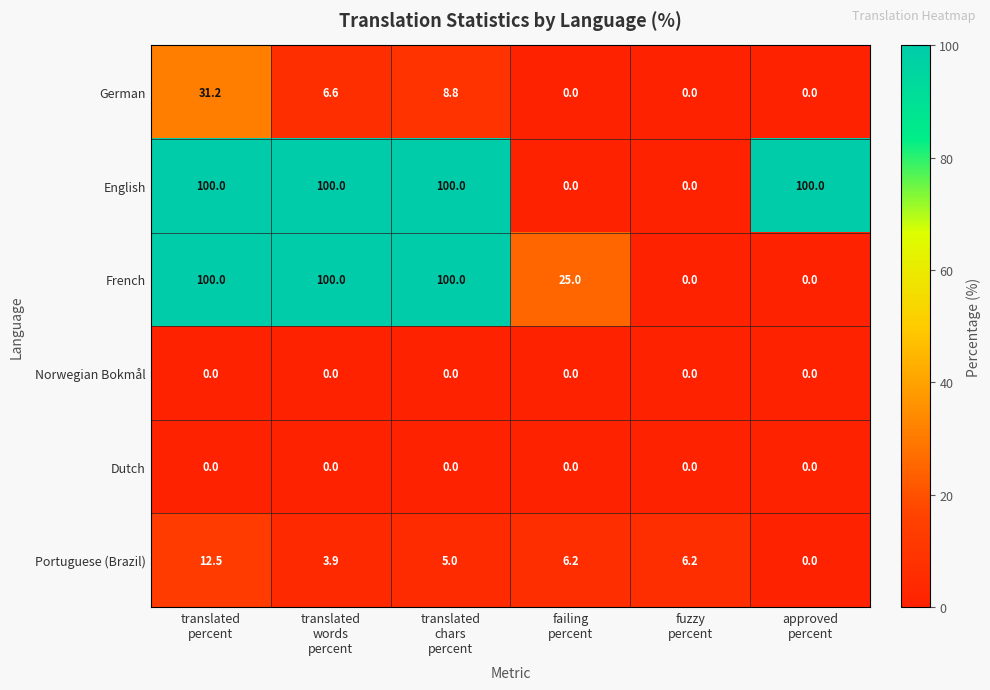

What is the highest value of the German series?

31.2